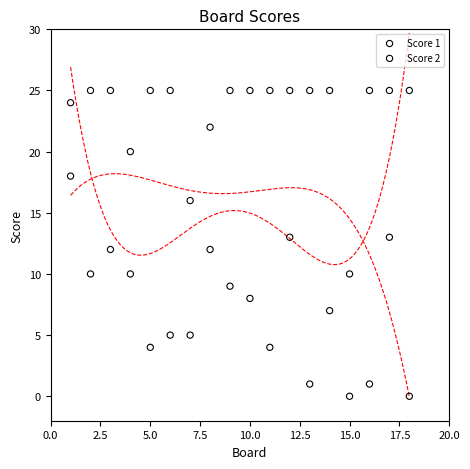

What are all the series names shown in the legend?

Score 1, Score 2